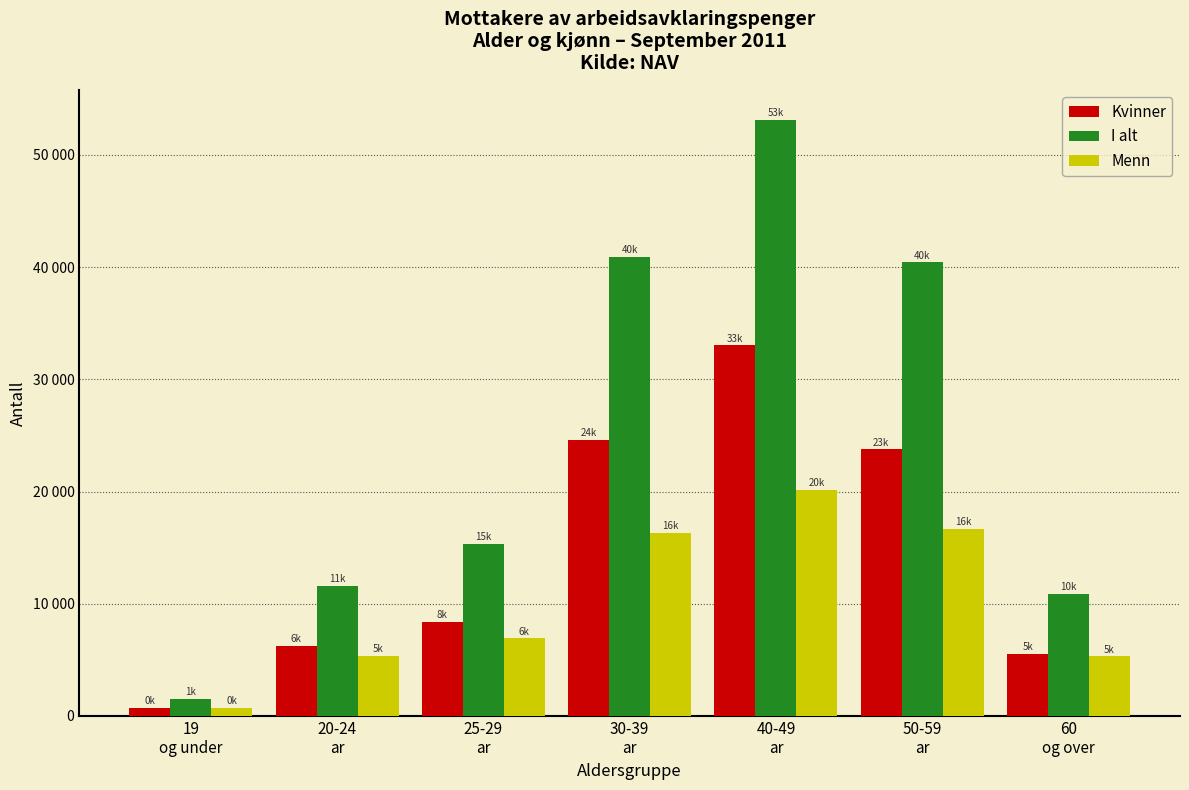

At which category is the sum across all series the highest?

40-49
ar